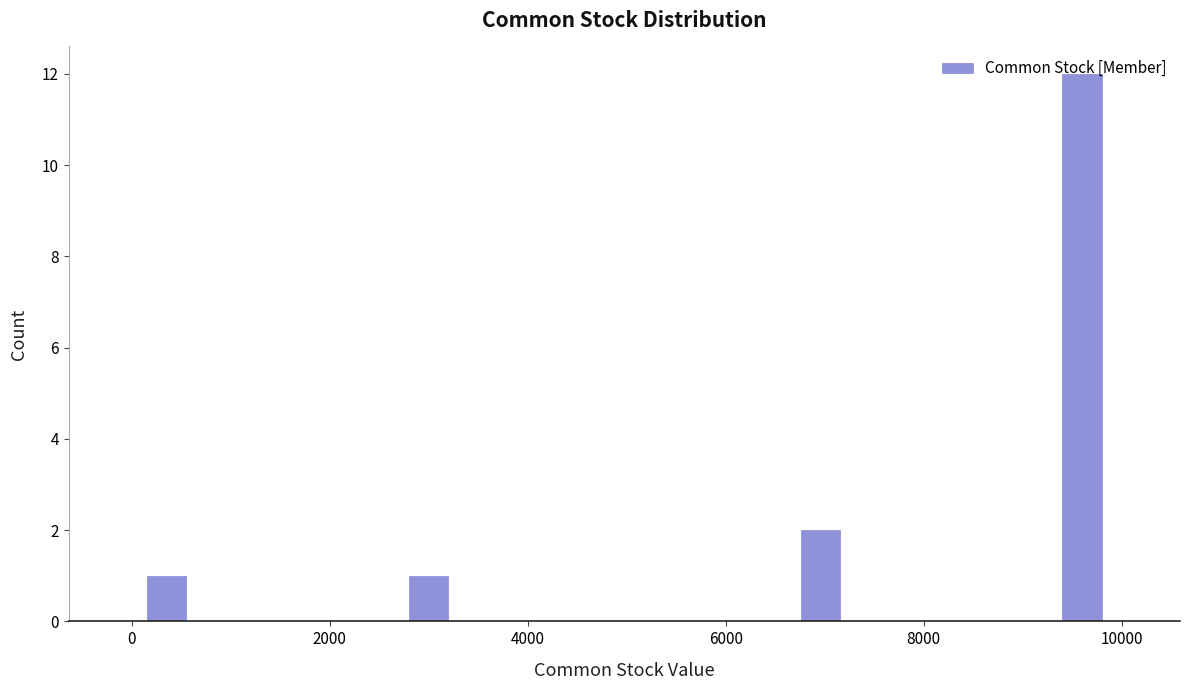

Read against the x-axis, roughly where is the centre of the tallest bar?

9600